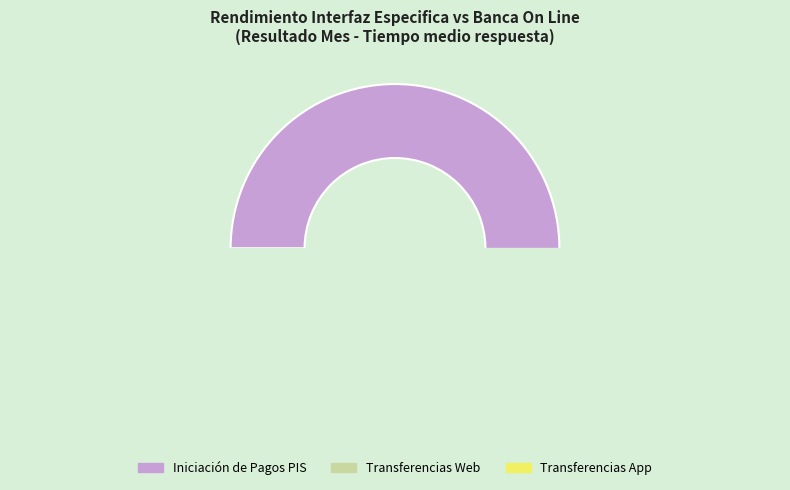

Count the number of slices in the pie.

3